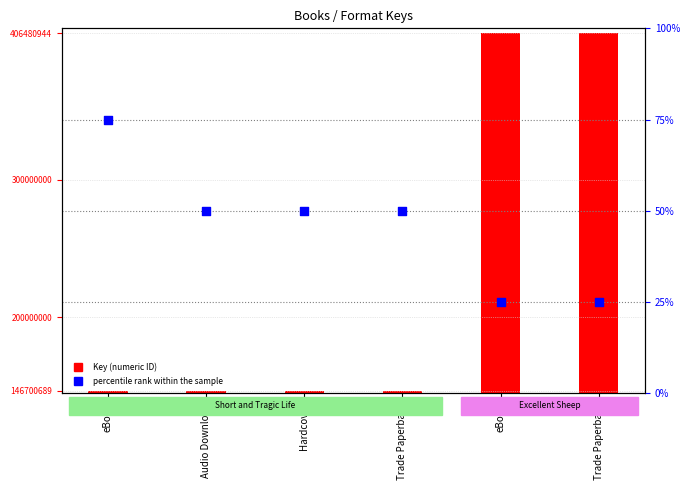

At which category is the sum across all series the highest?

eBook